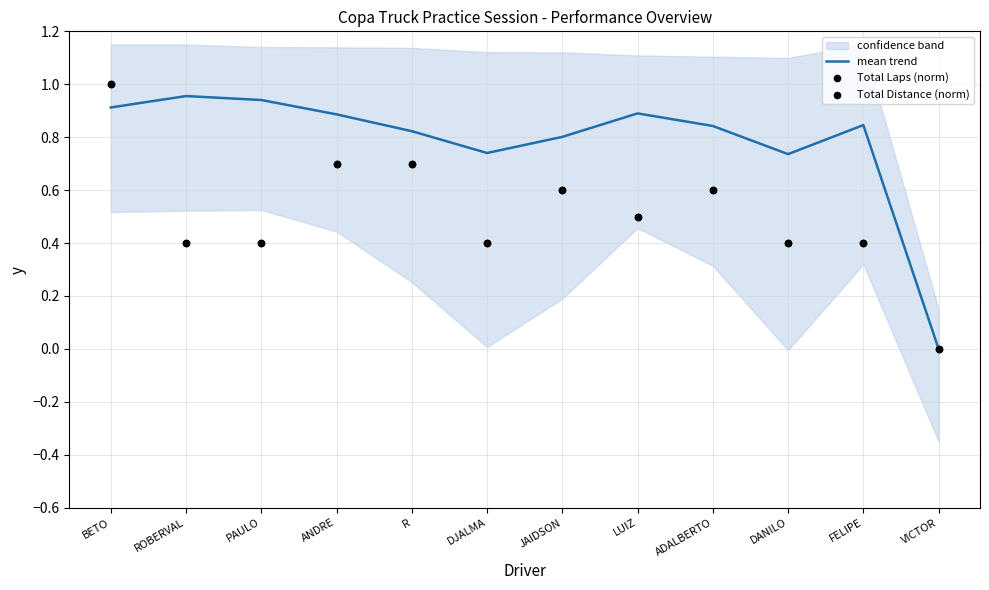

At how many categories does at least one series exceed 0?

11